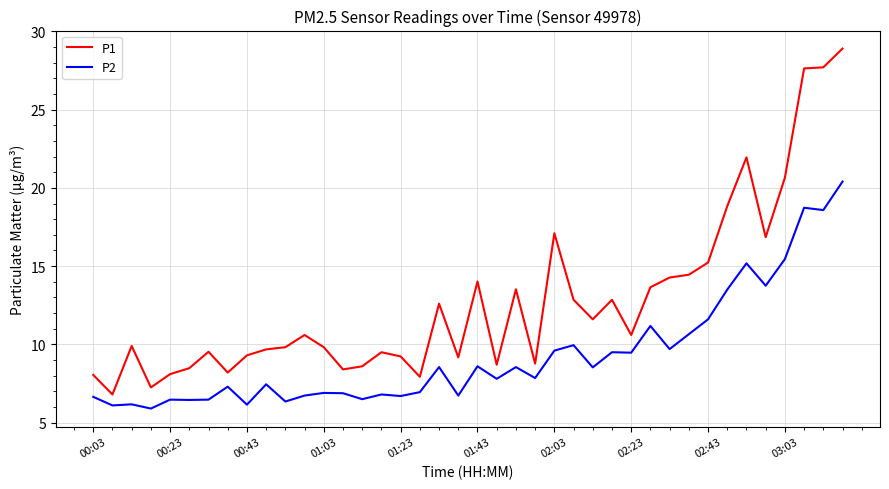

What is the greatest value displayed?

28.9